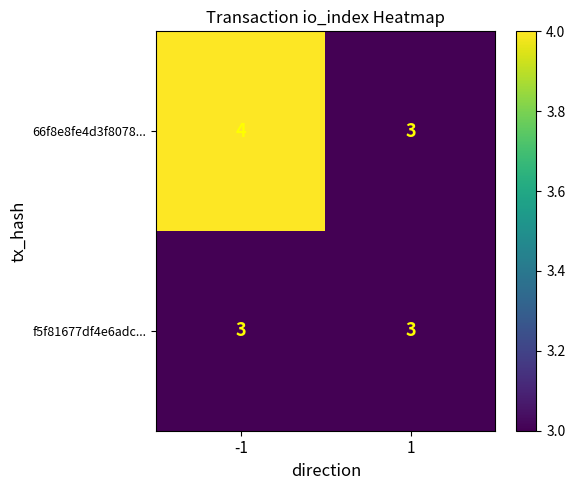

Which series has the largest range (max minus min)?

66f8e8fe4d3f8078...